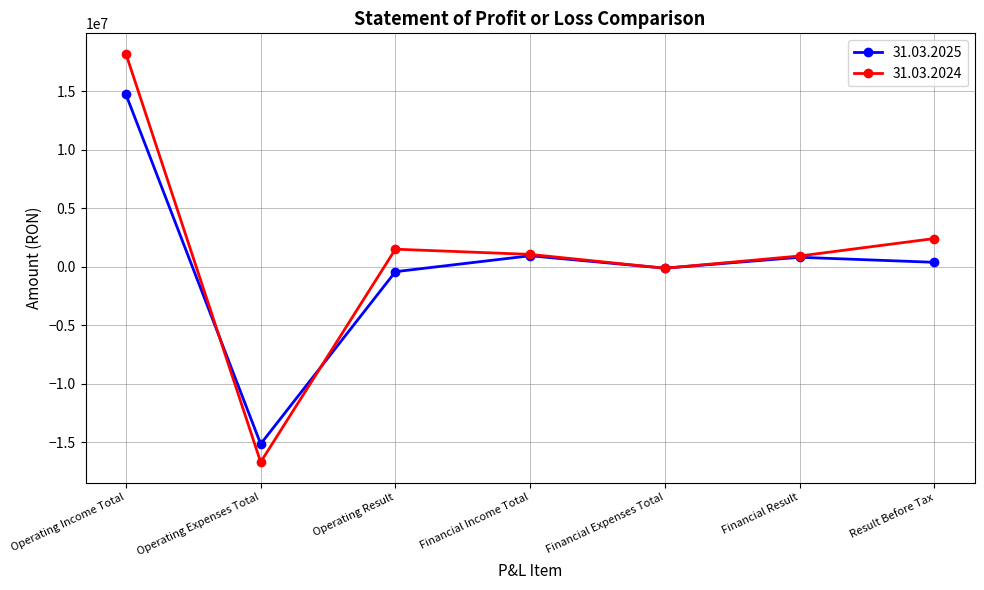

At which category does the chart reach its minimum across all series?

Operating Expenses Total